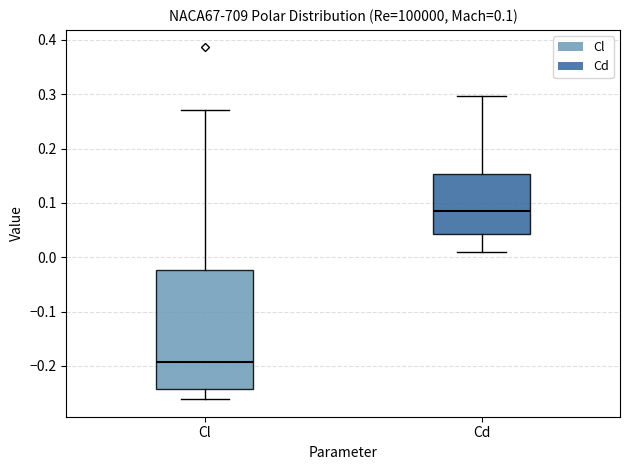

Which box is the tallest, from its lower edge to its upper edge?

Cl